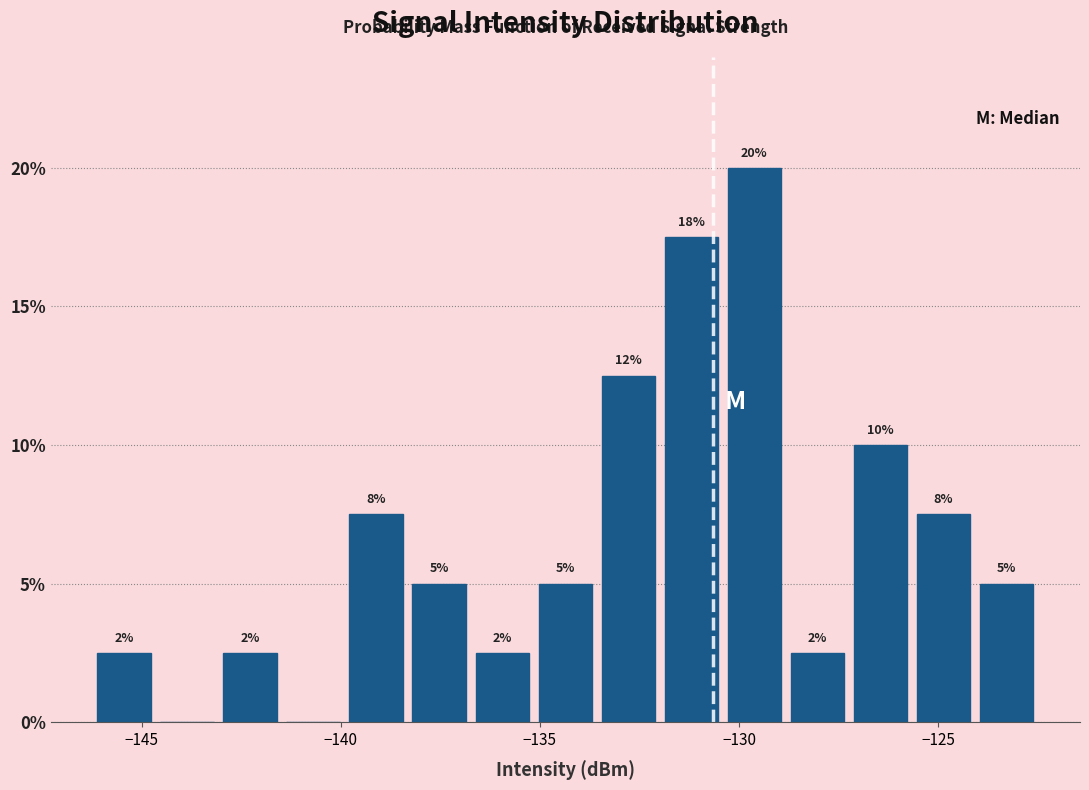

Read against the x-axis, roughly where is the centre of the tallest bar?

-129.5